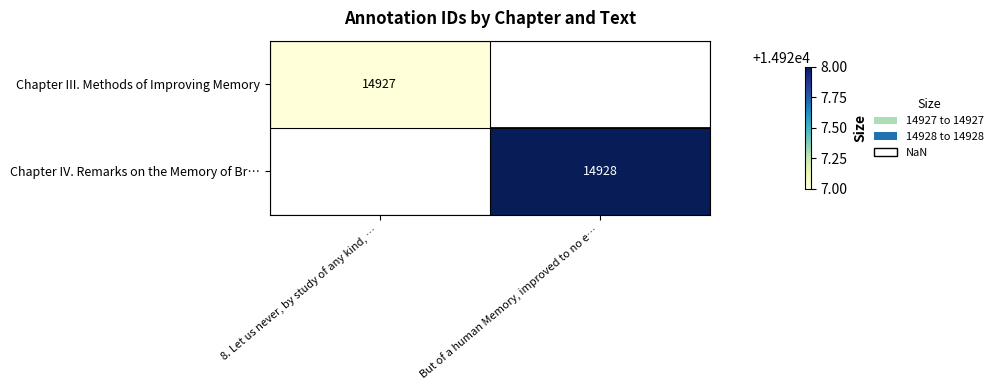

The Chapter III. Methods of Improving Memory series shows 5801 at 8. Let us never, by study of any kind, …. True or false?

False